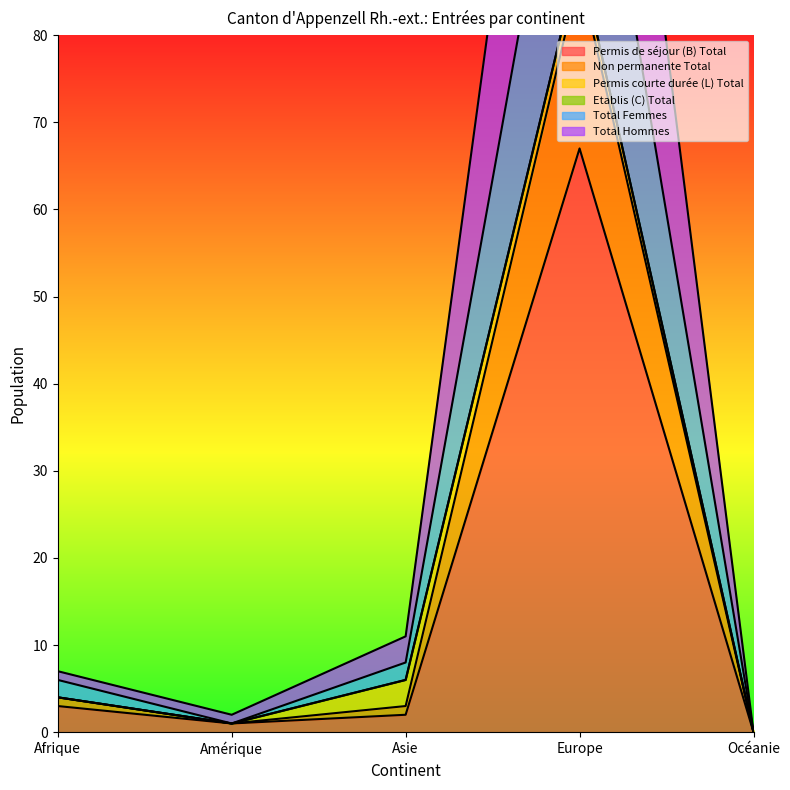

Does the chart have visible grid lines?

No